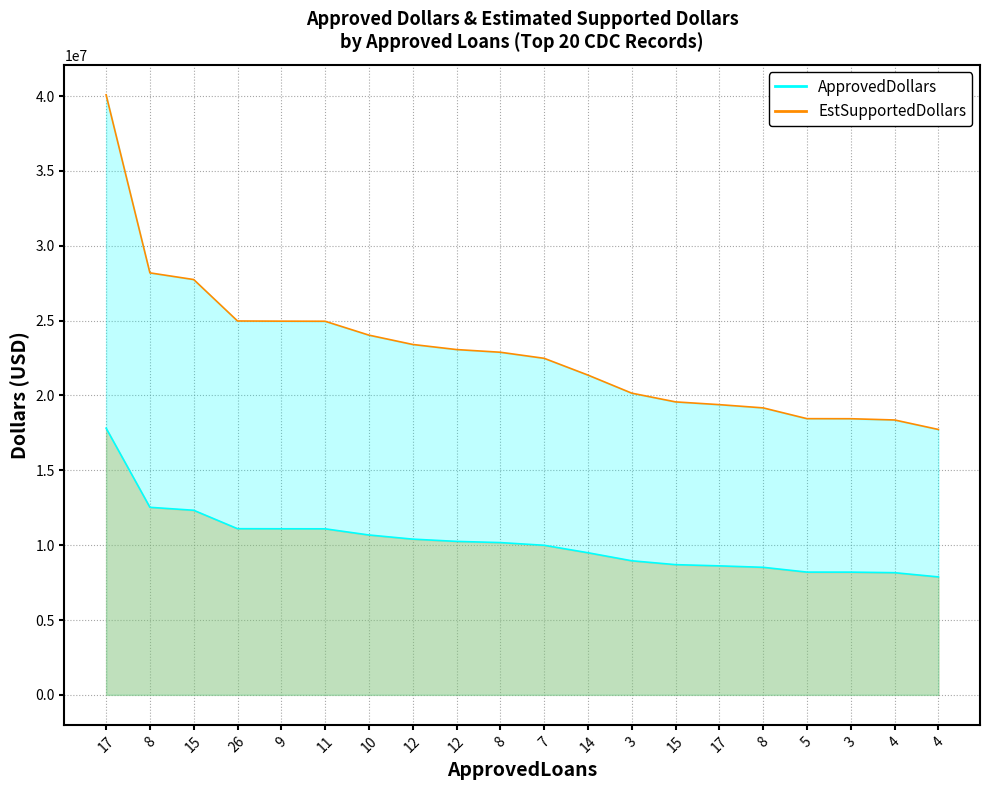

Which series has the largest total across all categories?

EstSupportedDollars Line